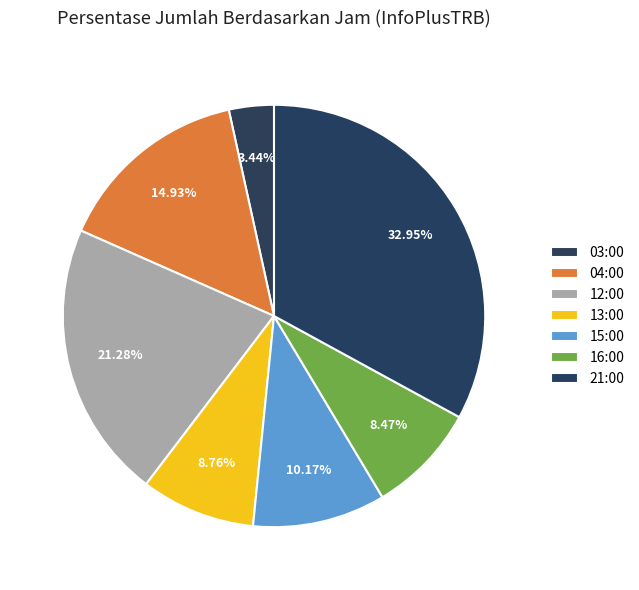

What is the largest slice in the pie chart?

21:00